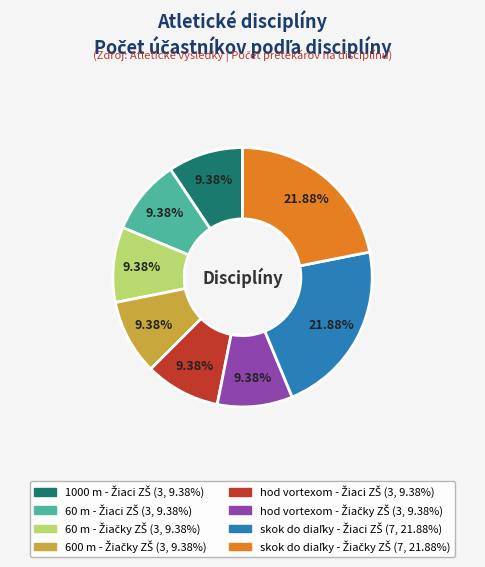

Does any single category account for the majority?

No